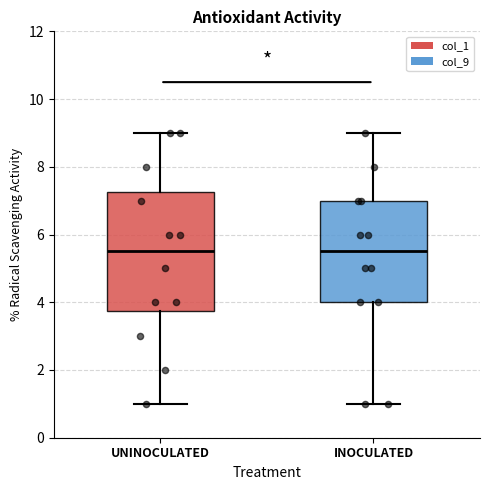

Where does the median line of the box for UNINOCULATED sit on the y-axis? The values are not printed on the chart, so give them approximately, as read against the axis.

5.6